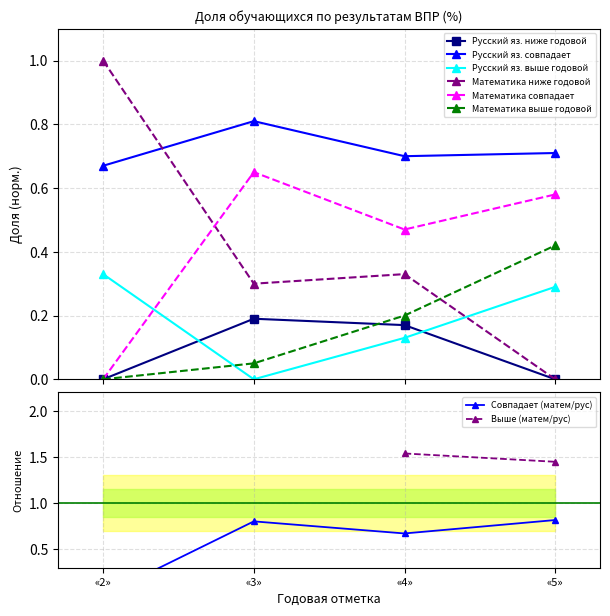

Which has a higher value, 3 or 4?

3